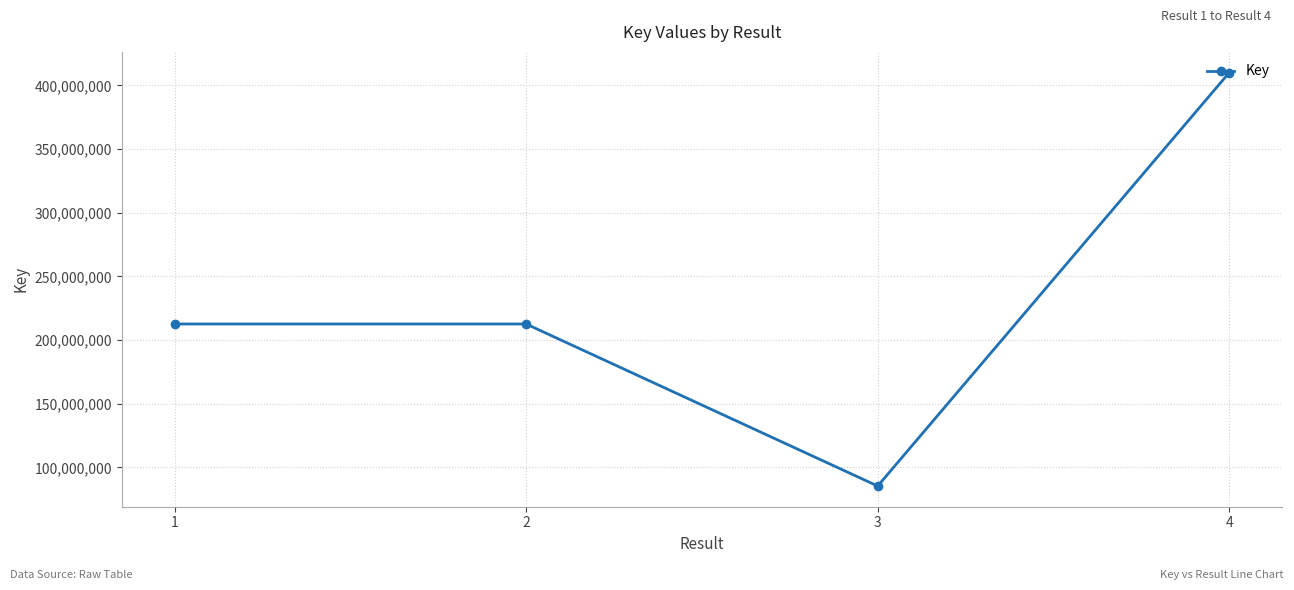

How many lines are shown in the chart?

1